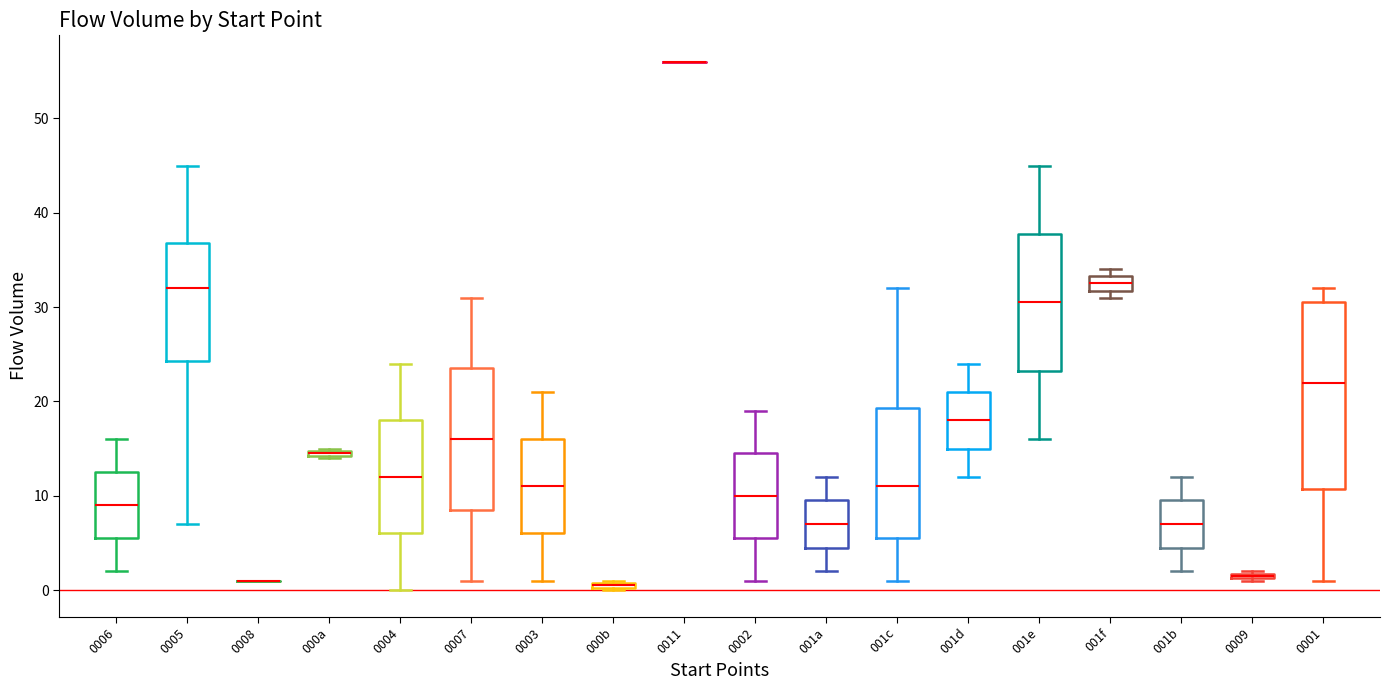

Where does the upper whisker of the box for 0007 end on the y-axis? The values are not printed on the chart, so give them approximately, as read against the axis.

31